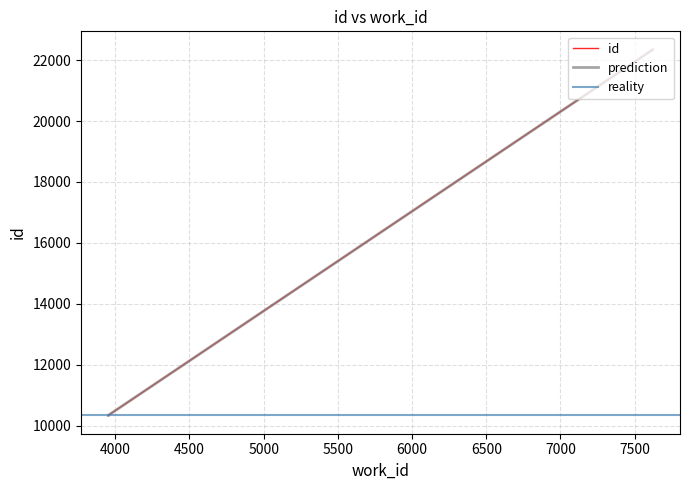

What is the value of the 3rd point from the left?

22344